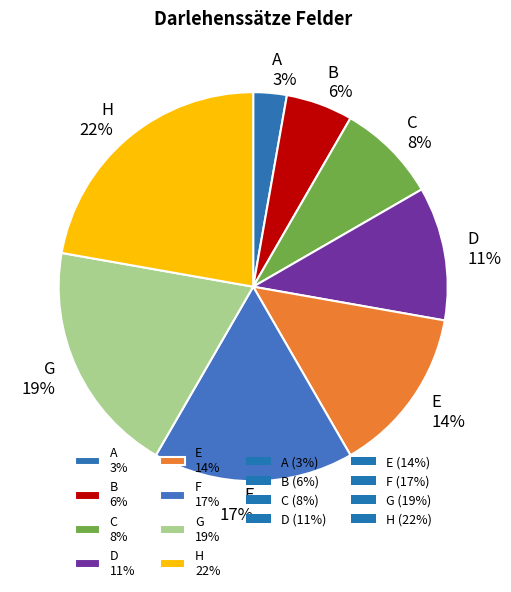

Does any single category account for the majority?

No